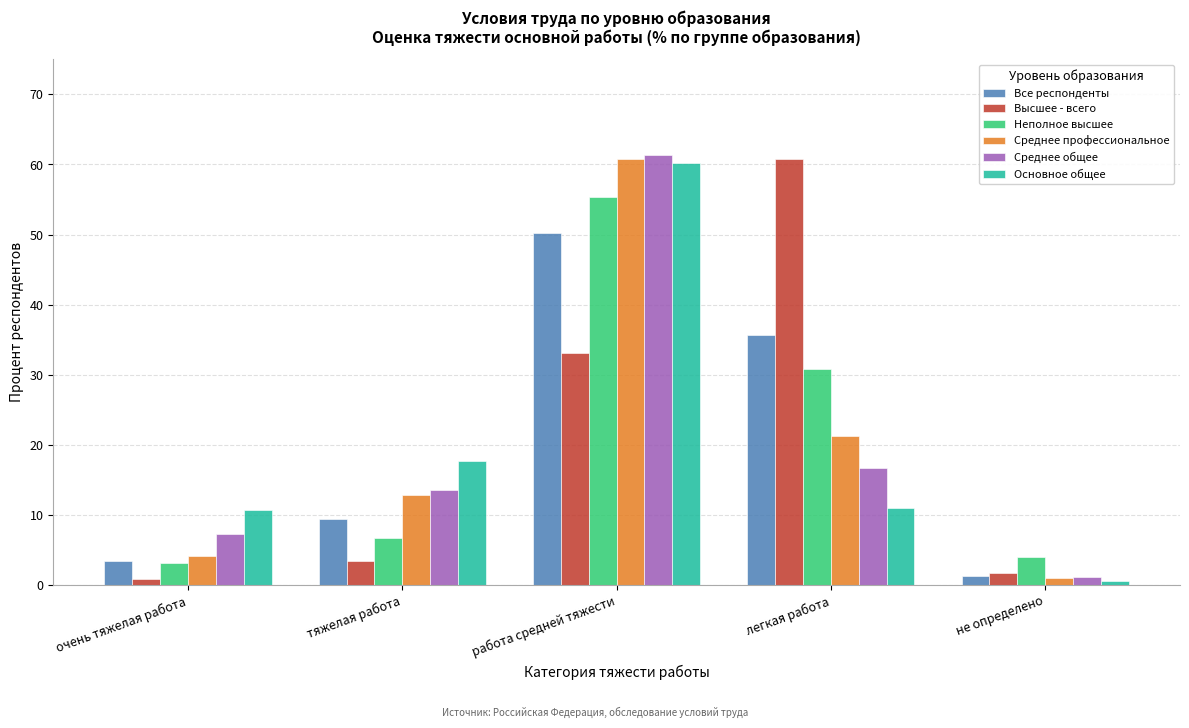

Reading left to right, list all the values displayed in this chart.

Все респонденты: 3.4	9.5	50.2	35.6	1.3
Высшее - всего: 0.9	3.4	33.2	60.8	1.8
Неполное высшее: 3.1	6.7	55.4	30.8	3.9
Среднее профессиональное: 4.1	12.9	60.7	21.3	1.0
Среднее общее: 7.3	13.6	61.3	16.7	1.2
Основное общее: 10.7	17.7	60.2	11.0	0.5